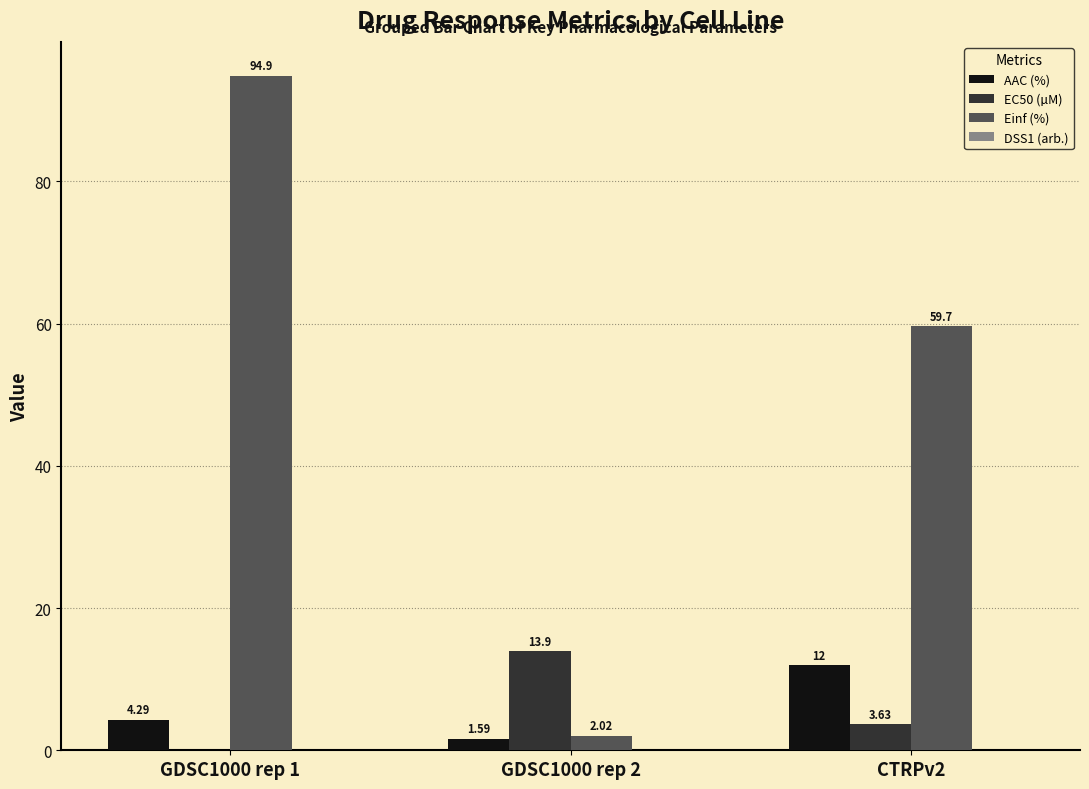

Is the value of AAC (%) at GDSC1000 rep 2 greater than the value of EC50 (µM) at GDSC1000 rep 2?

No